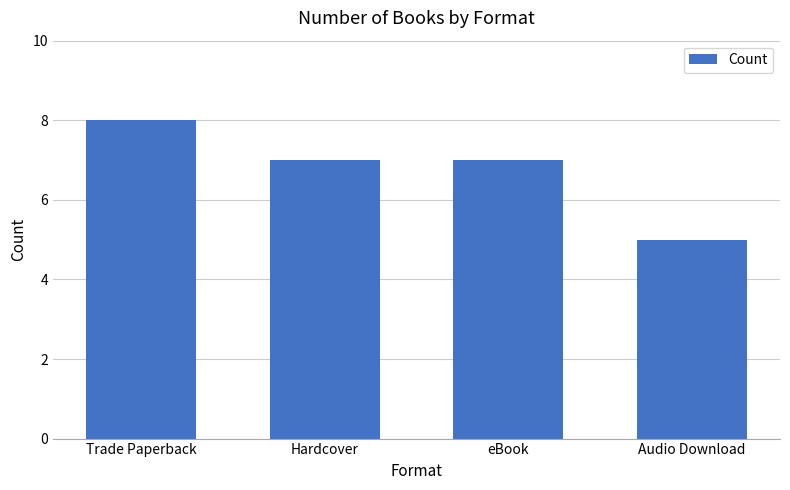

What is the label of the 4th bar from the left?

Audio Download